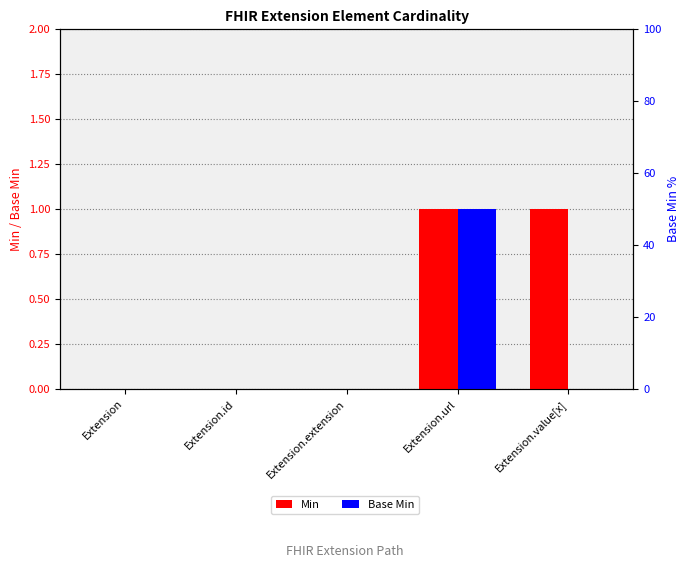

What position from the left is Extension.id?

2